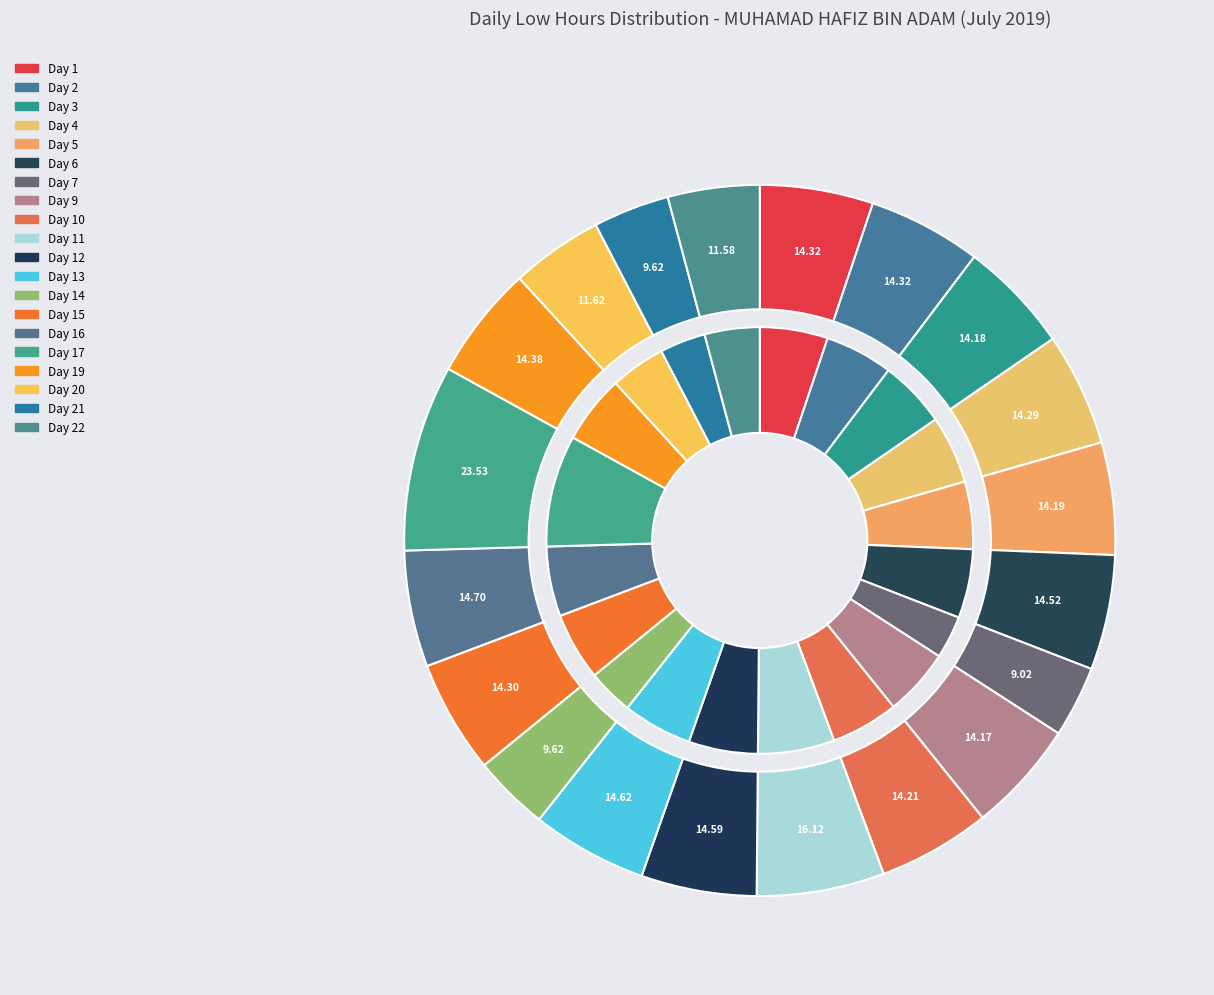

True or false: Day 6 accounts for 5% of the total.

True